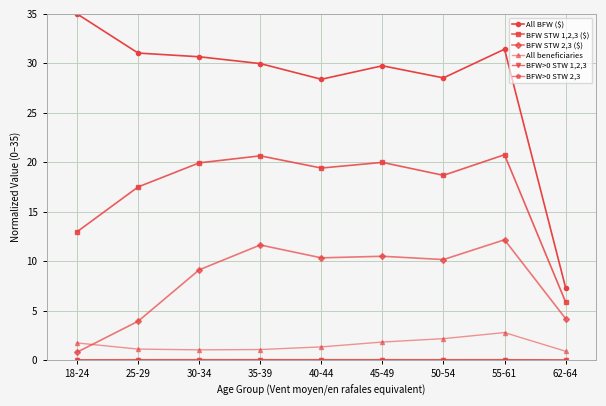

At which category does the chart reach its peak across all series?

18-24